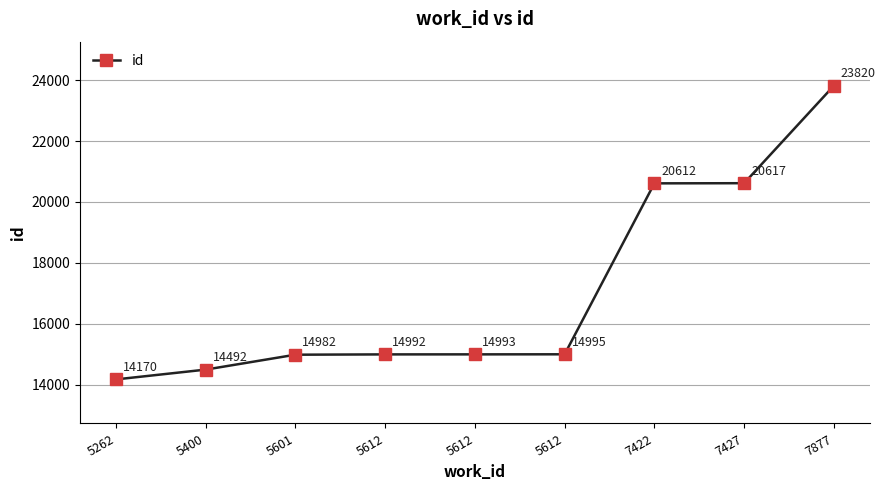

The value at 5601 is 25271. True or false?

False